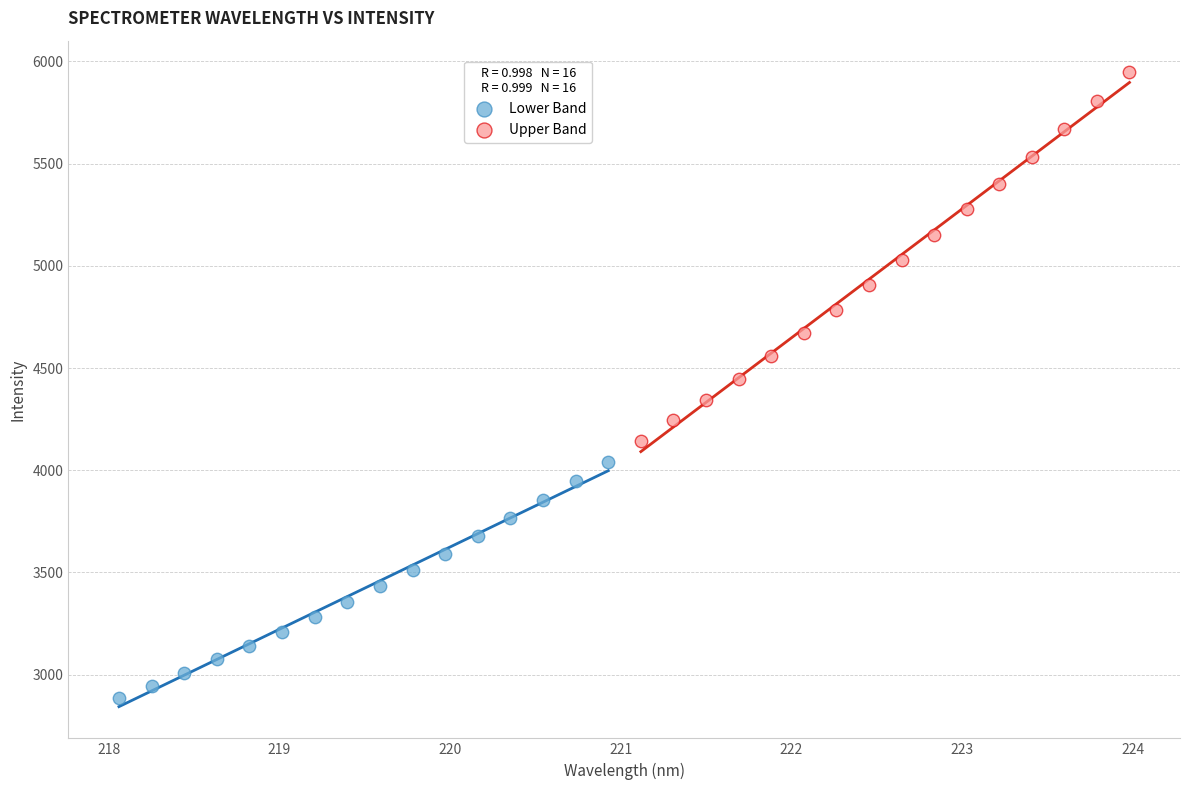

Which series reaches the maximum Y coordinate?

Upper Band